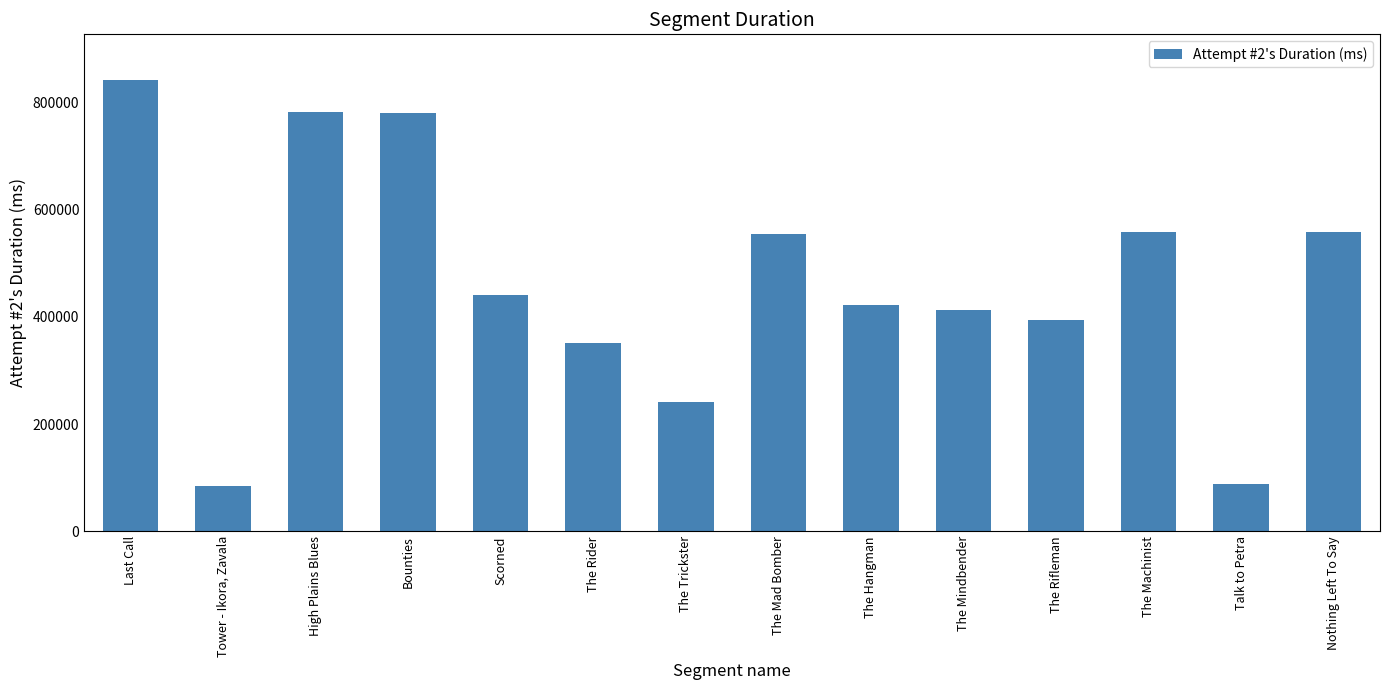

What is the greatest value displayed?

842881